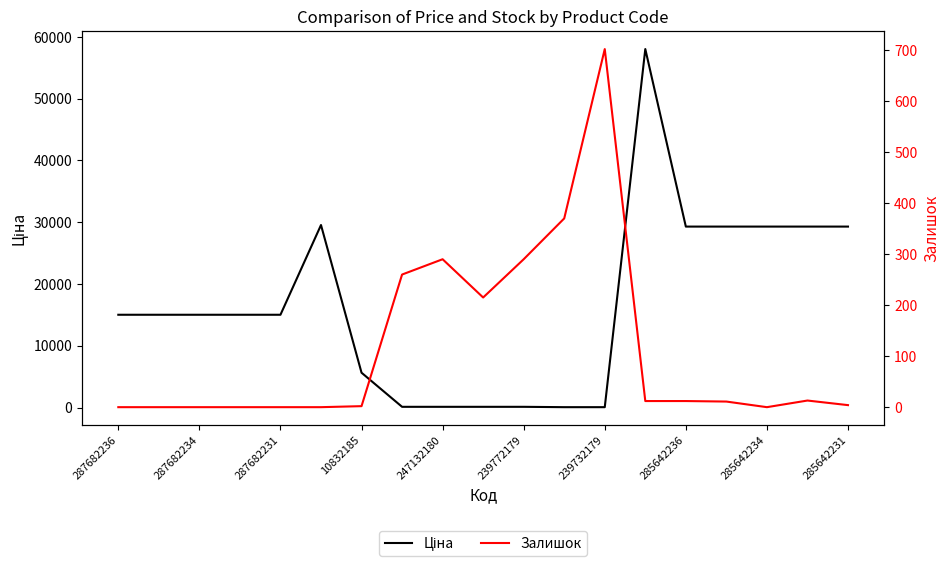

What is the label of the 16th point from the right?

10832185